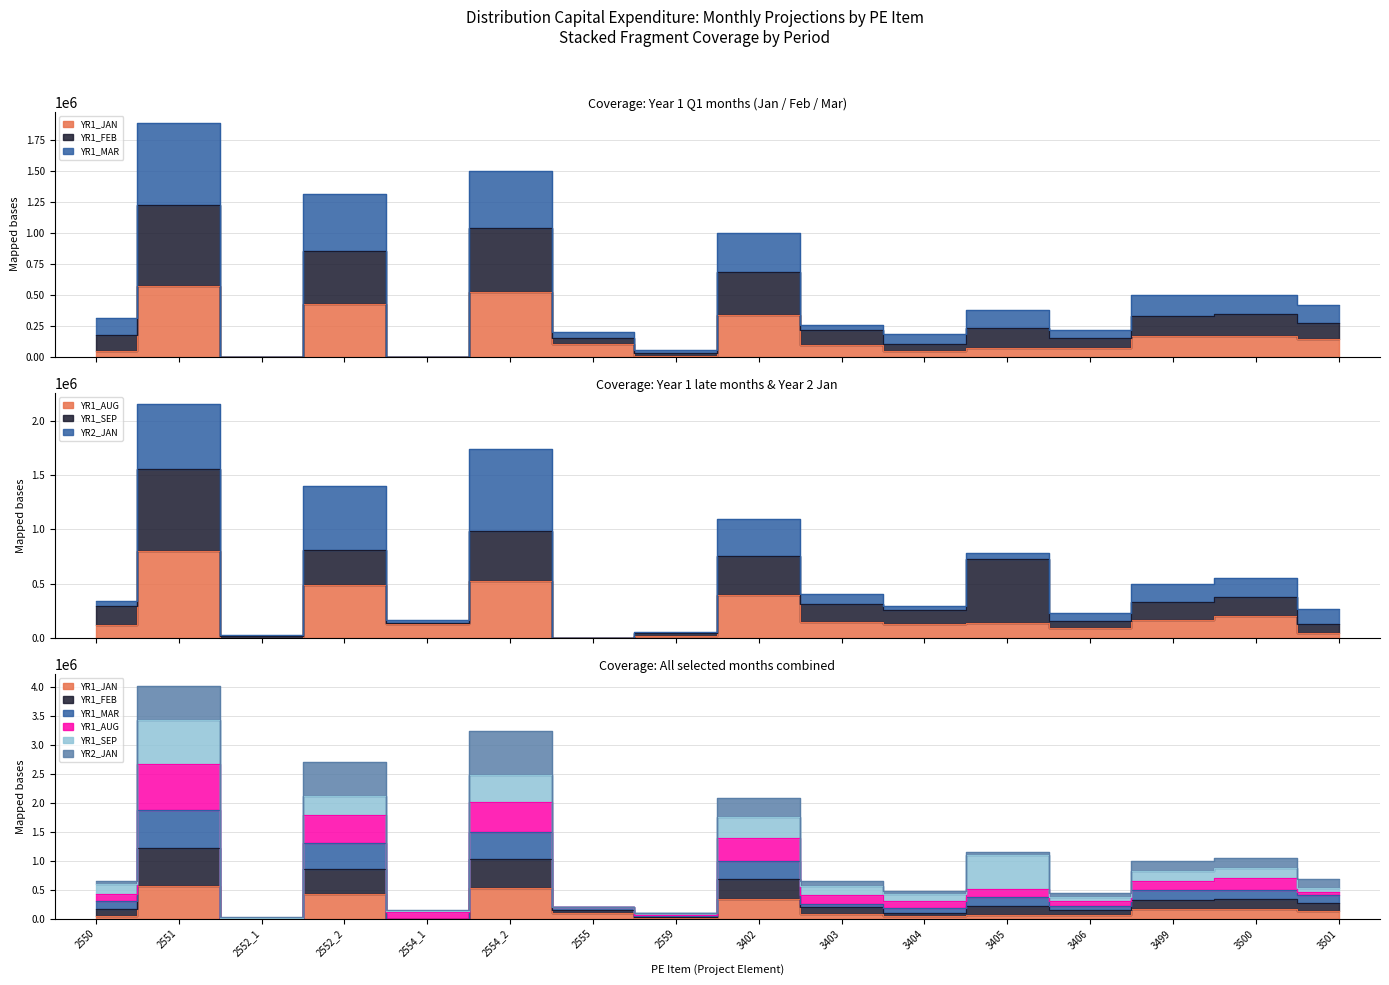

Is it true that YR1_JAN equals 88503 at 3501?

False